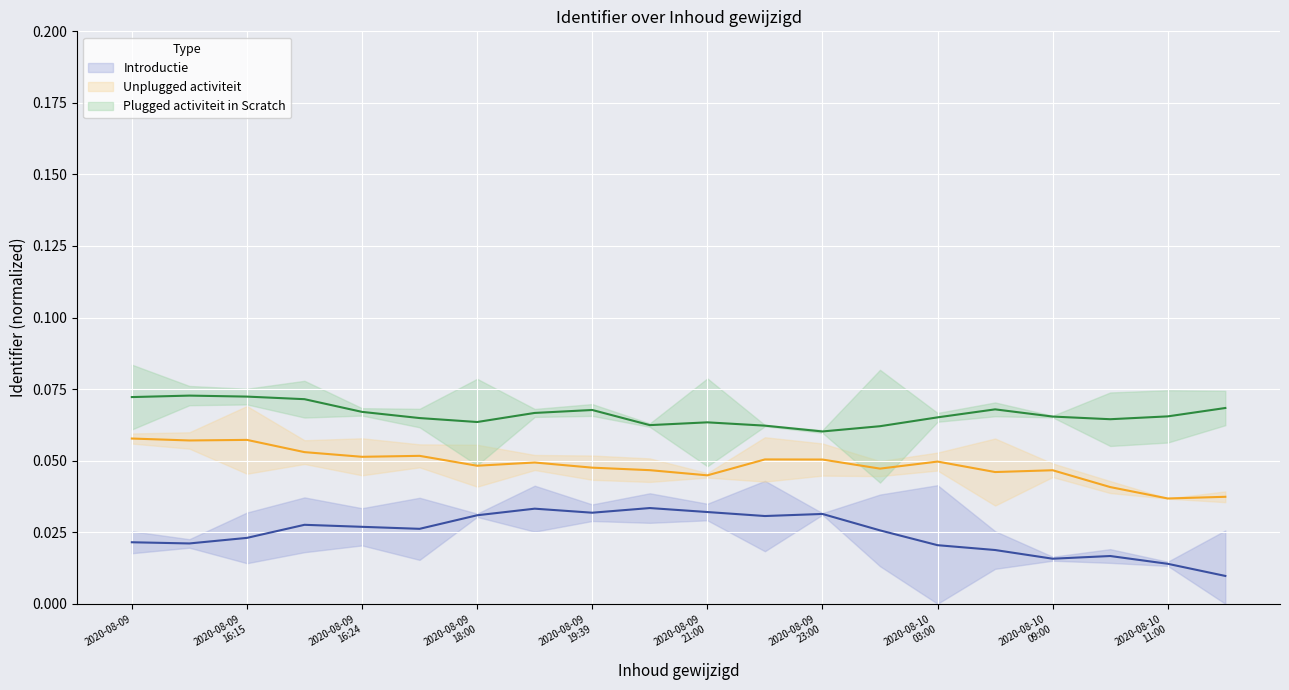

How many interior local valleys does the Plugged activiteit in Scratch (line) series have?

4